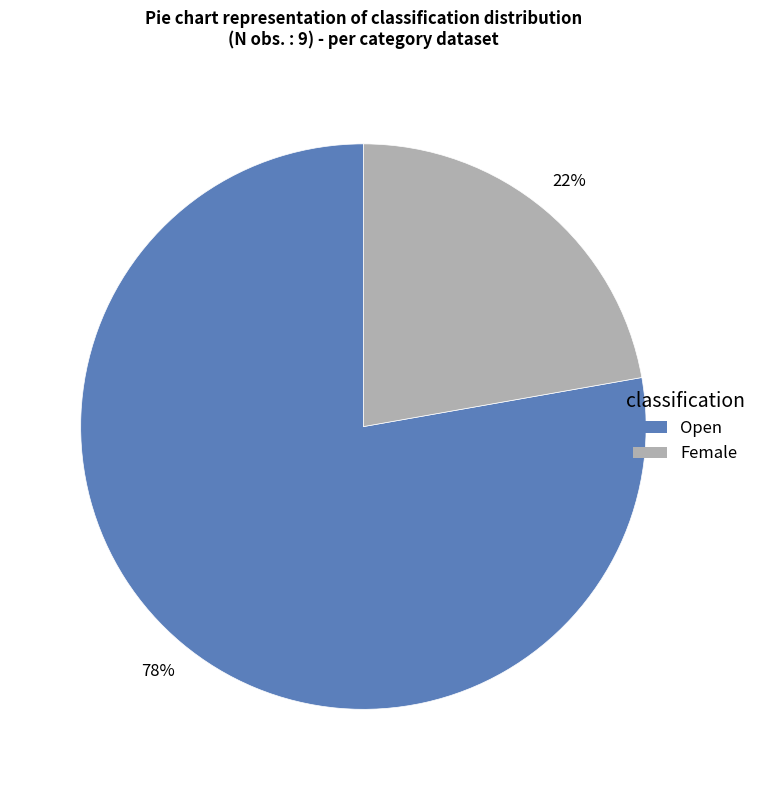

To the nearest percent, what is the combined percentage of Open and Female?

100%